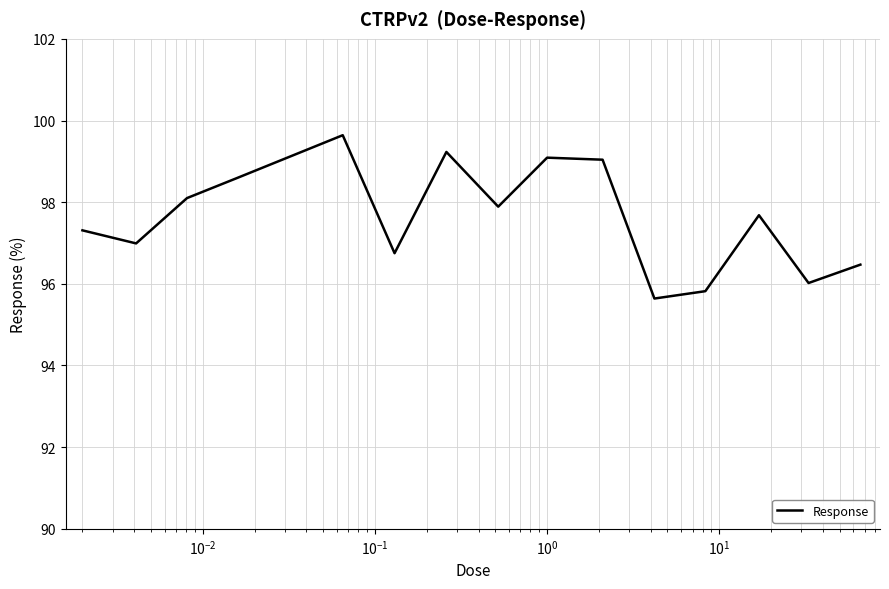

What is the minimum value shown in the chart?

95.6